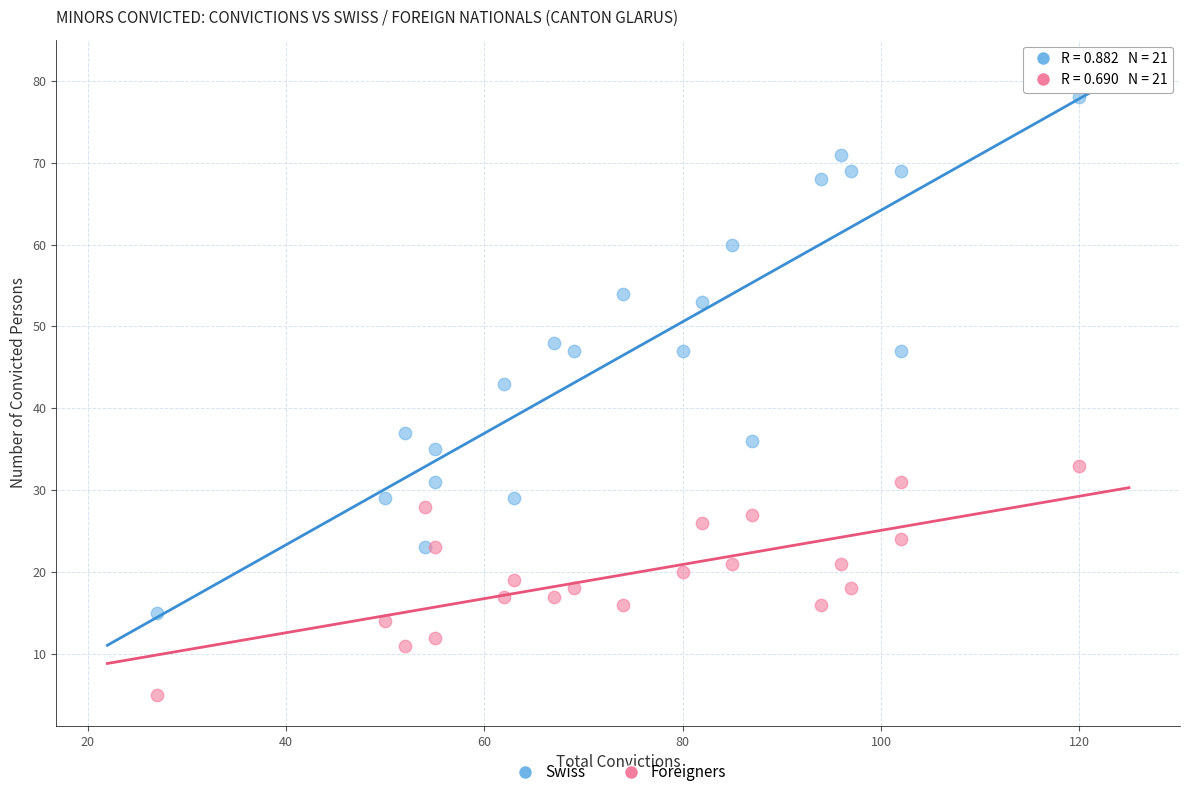

Which series contains the highest Y value?

Swiss